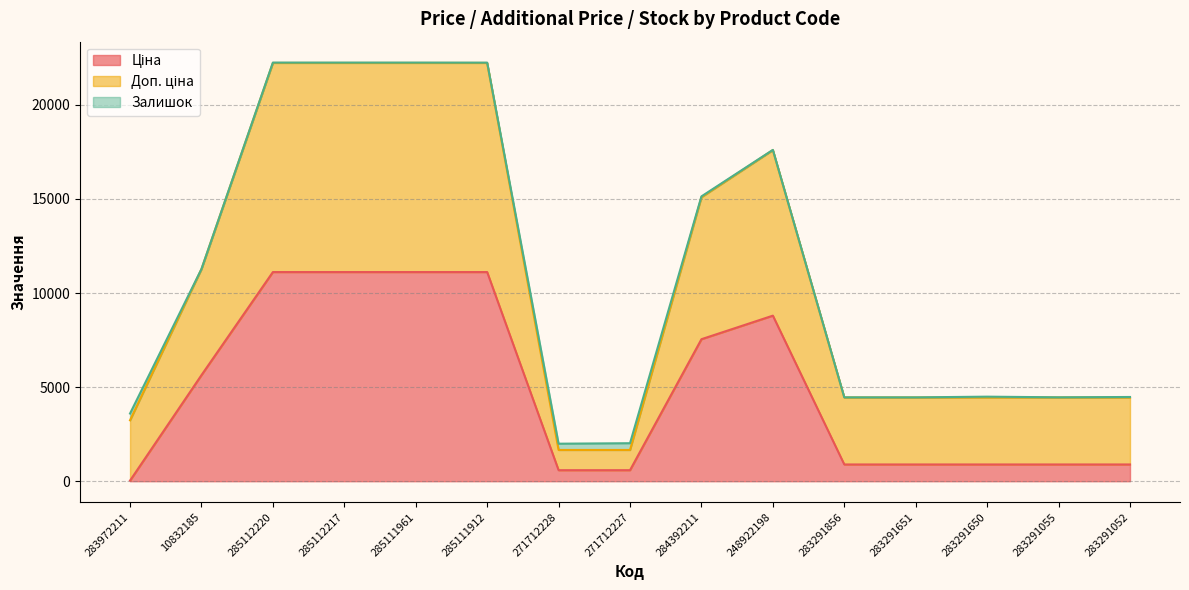

True or false: Ціна has more than 0 interior local peaks.

True